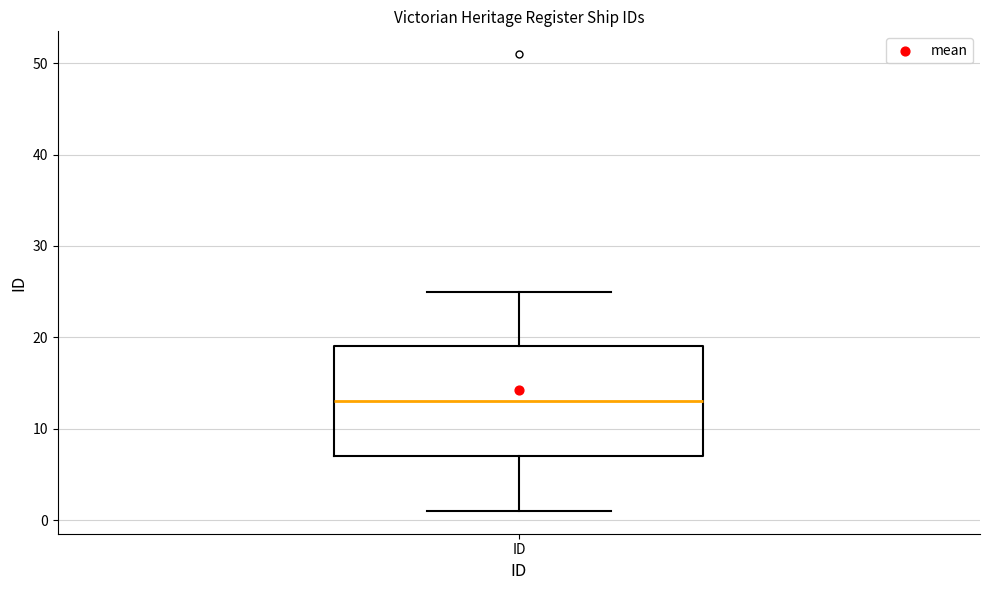

Where is the upper edge of the box for ID on the y-axis? The values are not printed on the chart, so give them approximately, as read against the axis.

19